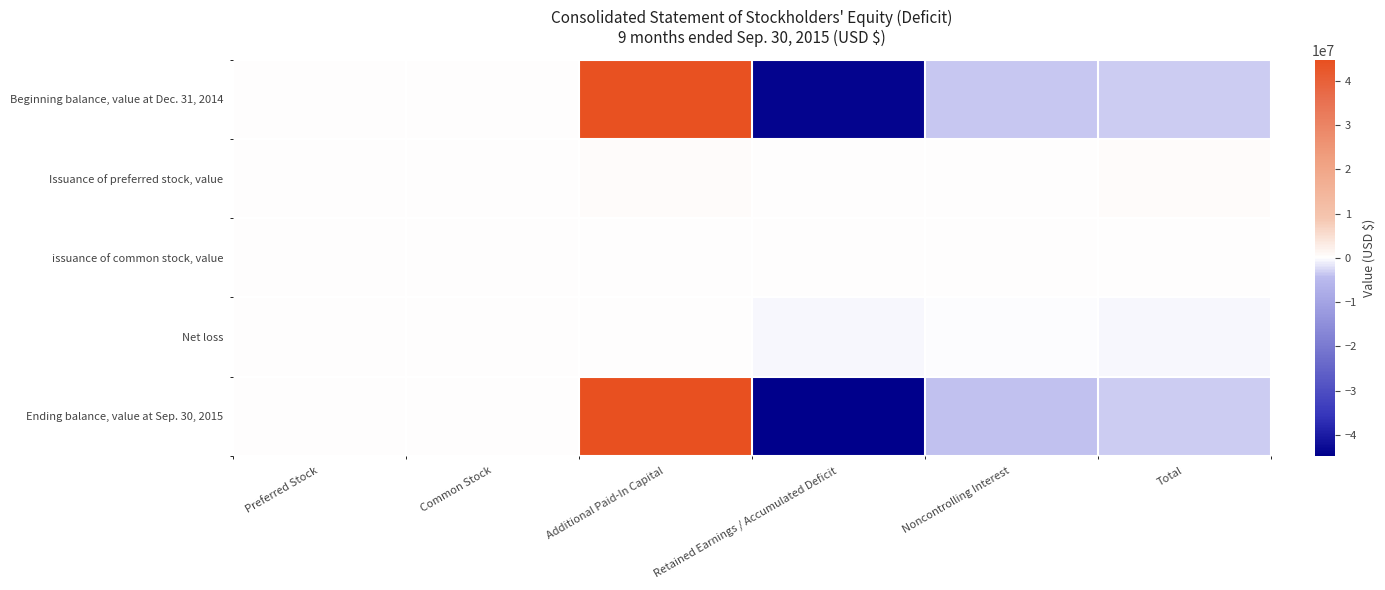

Rank the series by their maximum value, from highest to lowest.

Ending balance, value at Sep. 30, 2015, Beginning balance, value at Dec. 31, 2014, Issuance of preferred stock, value, issuance of common stock, value, Net loss